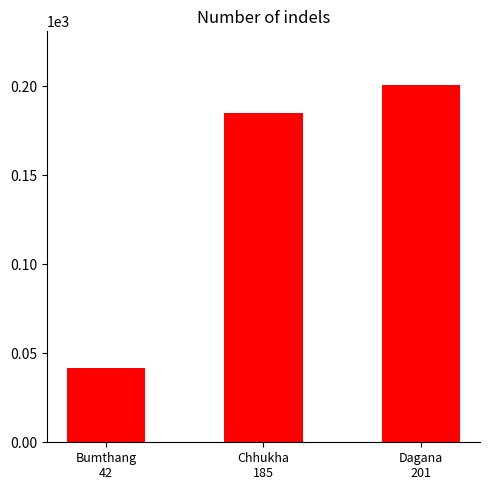

Does the chart contain stacked bars?

No